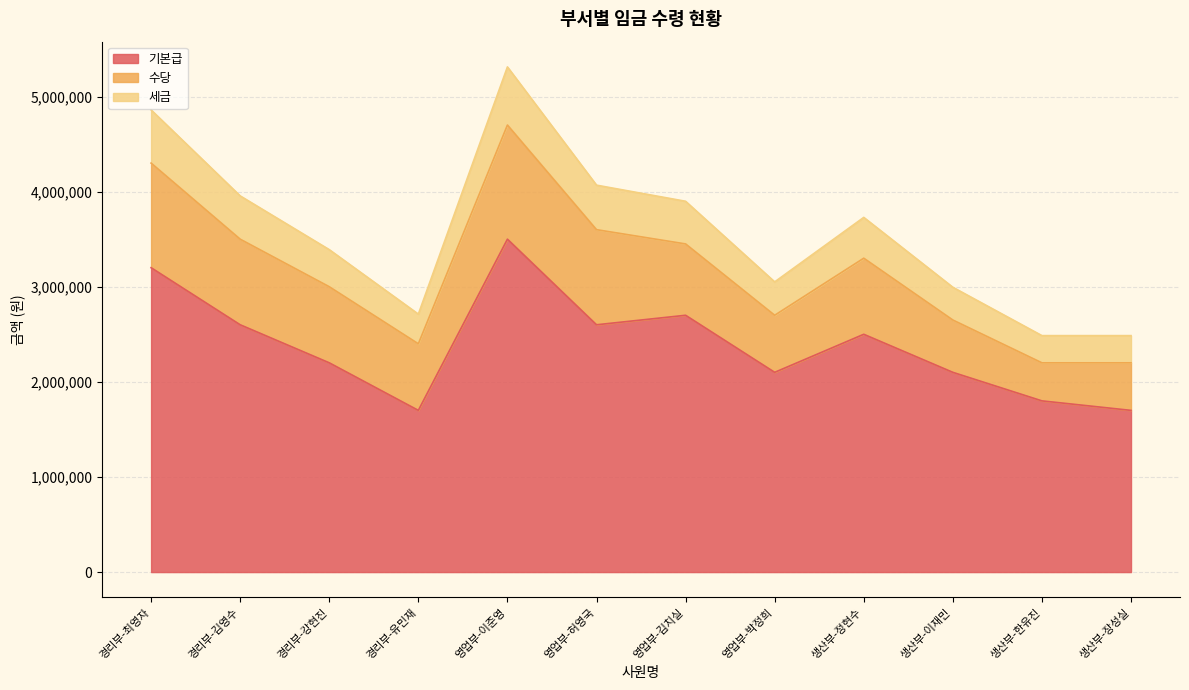

Is it true that 세금 equals 1502110 at 경리부-유민재?

False